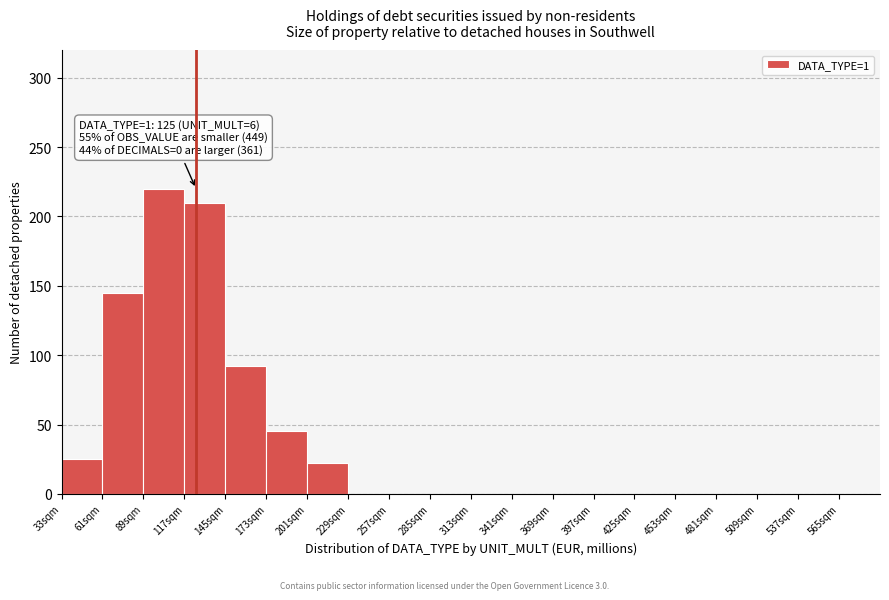

Over which range of the x-axis is the bar tallest?

89 to 117